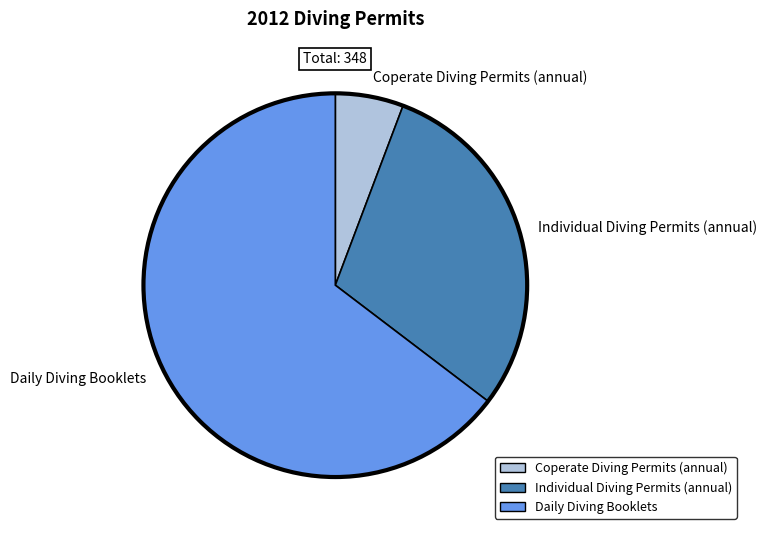

Which has a higher value, Coperate Diving Permits (annual) or Individual Diving Permits (annual)?

Individual Diving Permits (annual)